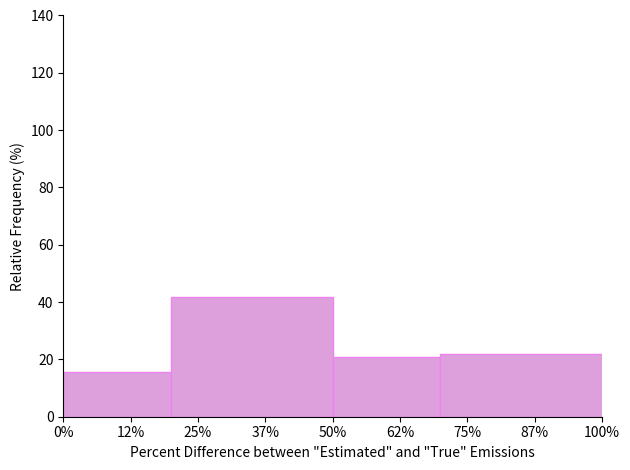

Reading right to left, what are all the values shown in this chart?

21.8	20.9	41.8	15.5